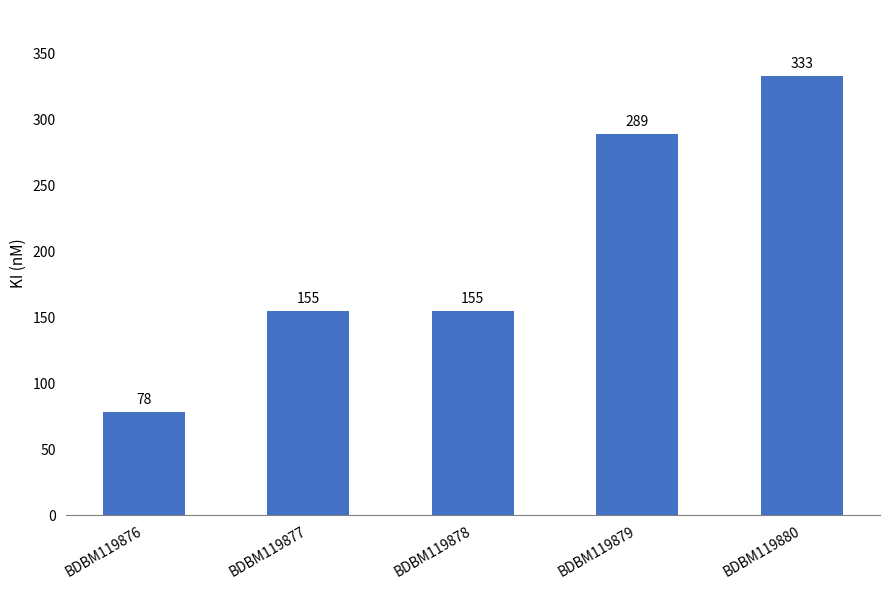

What is the approximate value at BDBM119876, to the nearest 10?

80